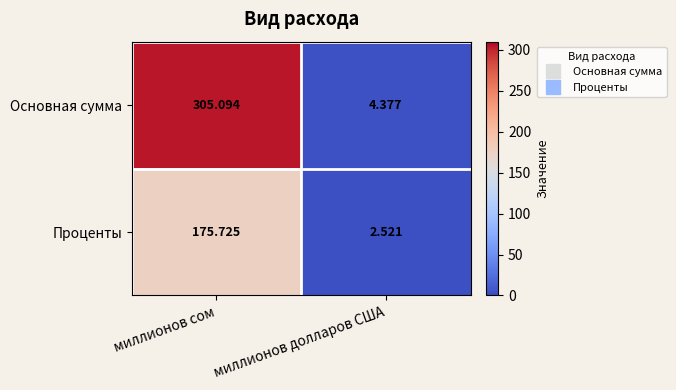

Rank the series by their average value, from lowest to highest.

Проценты, Основная сумма